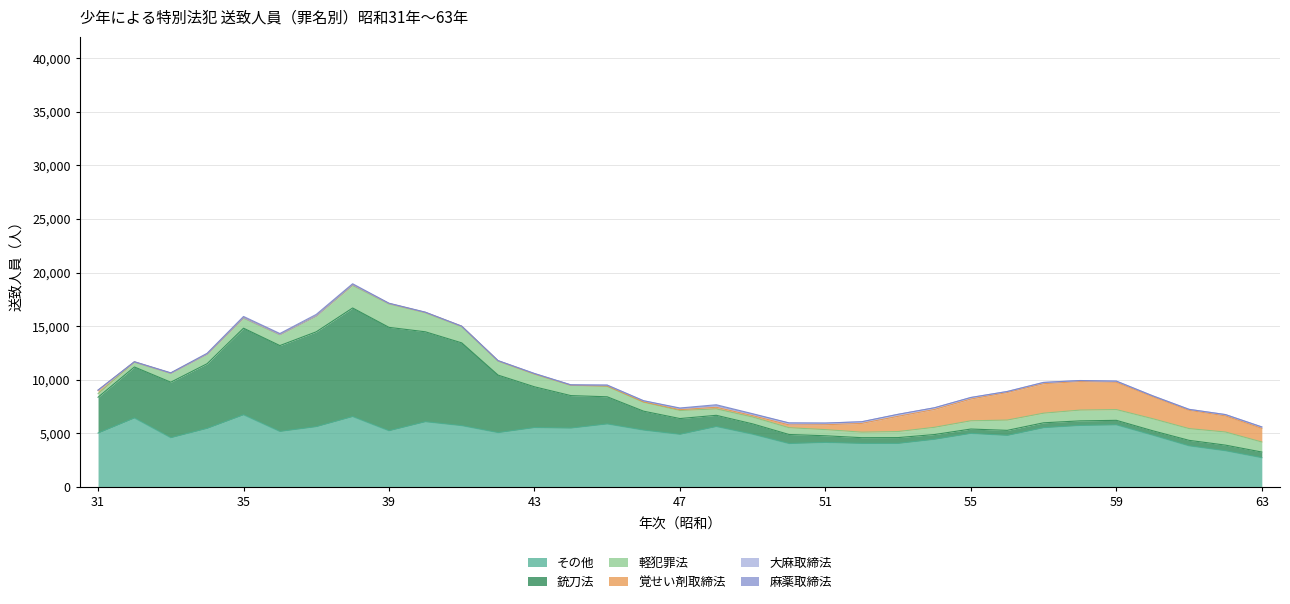

What is the sum of all 軽犯罪法 values?

32765